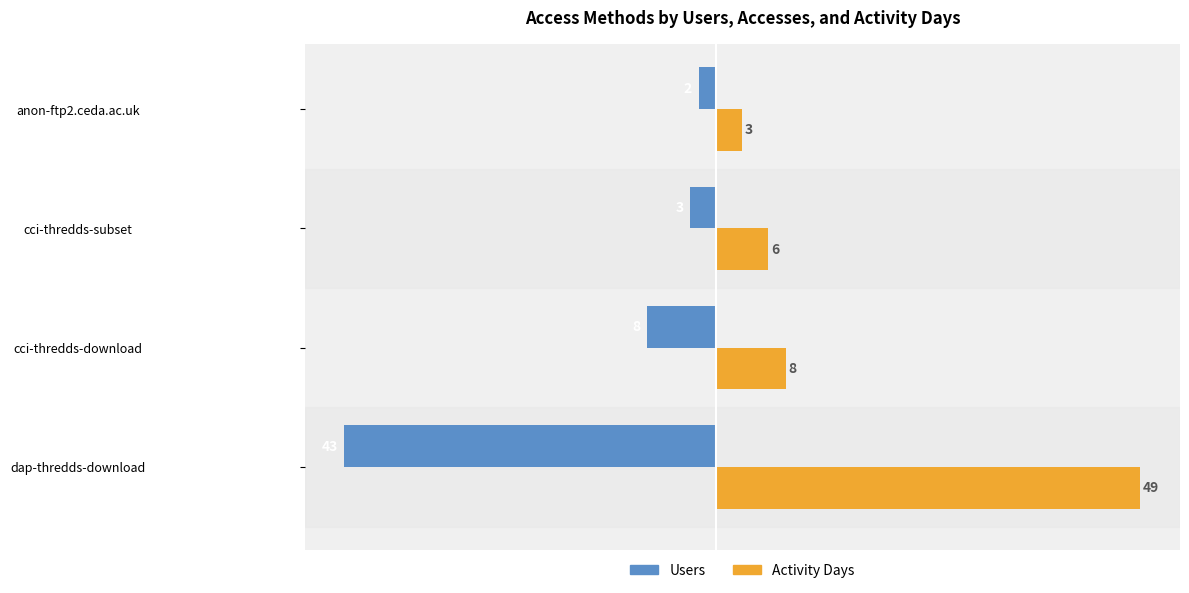

What is the greatest value displayed?

49